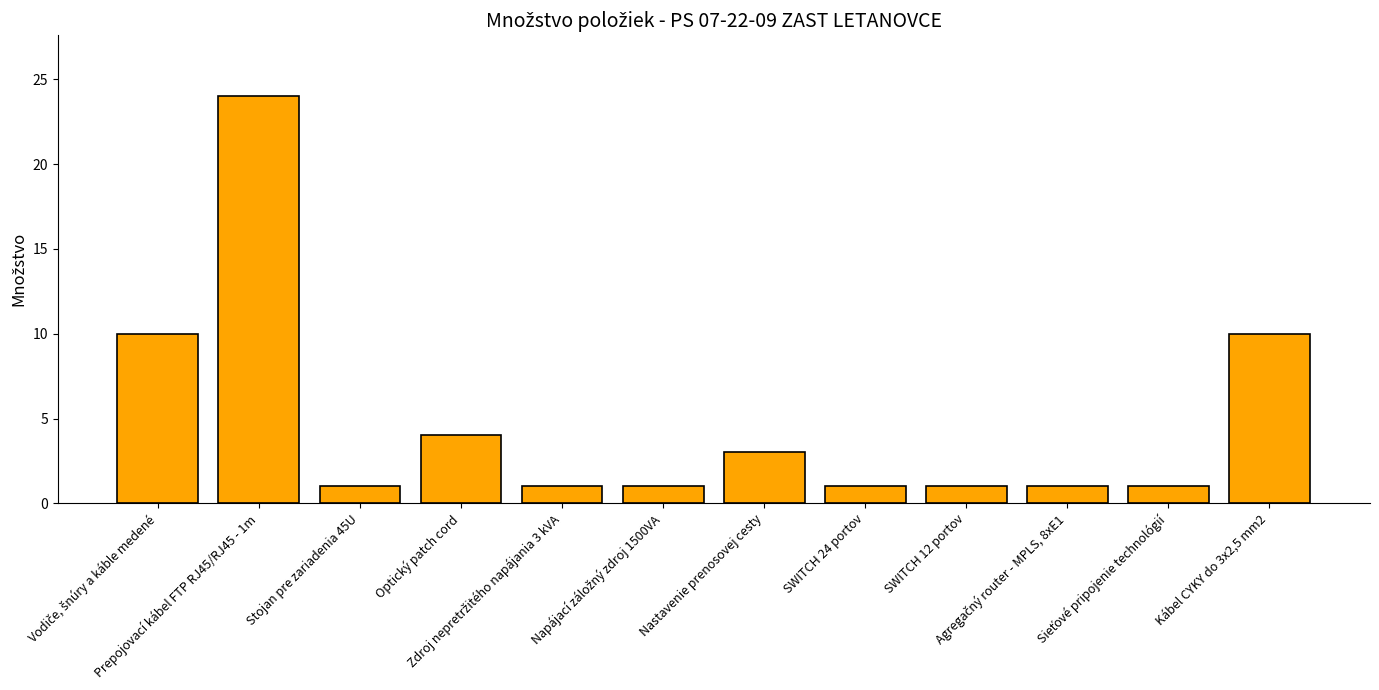

How many bars are there in total?

12